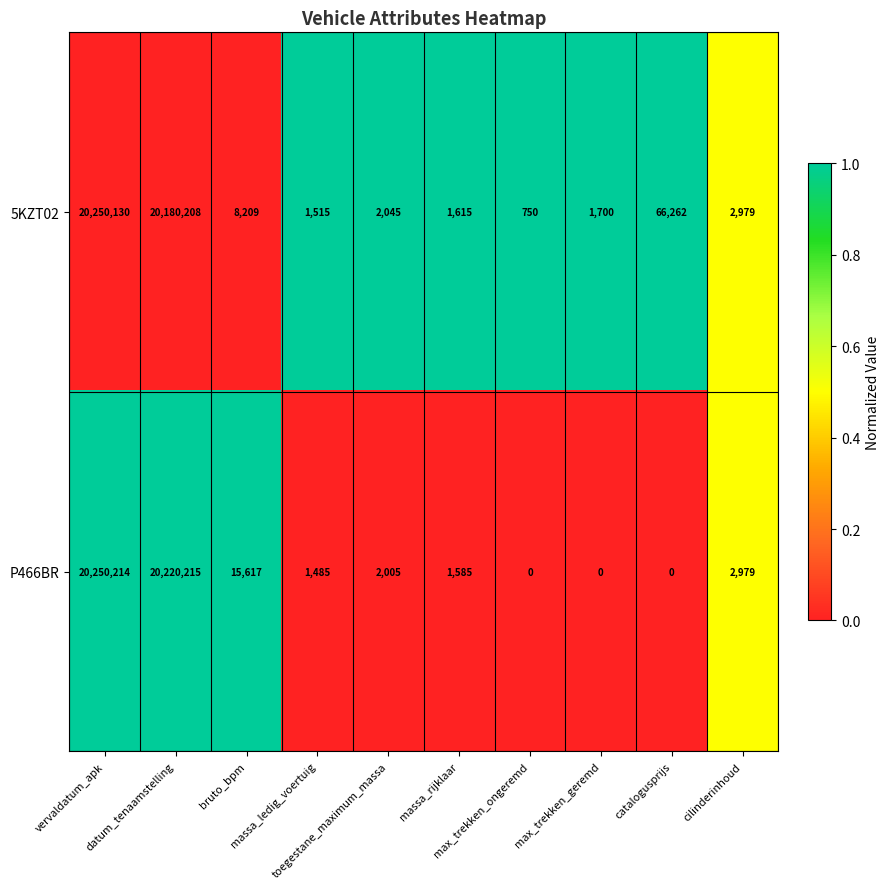

What is the greatest value displayed?

20250214